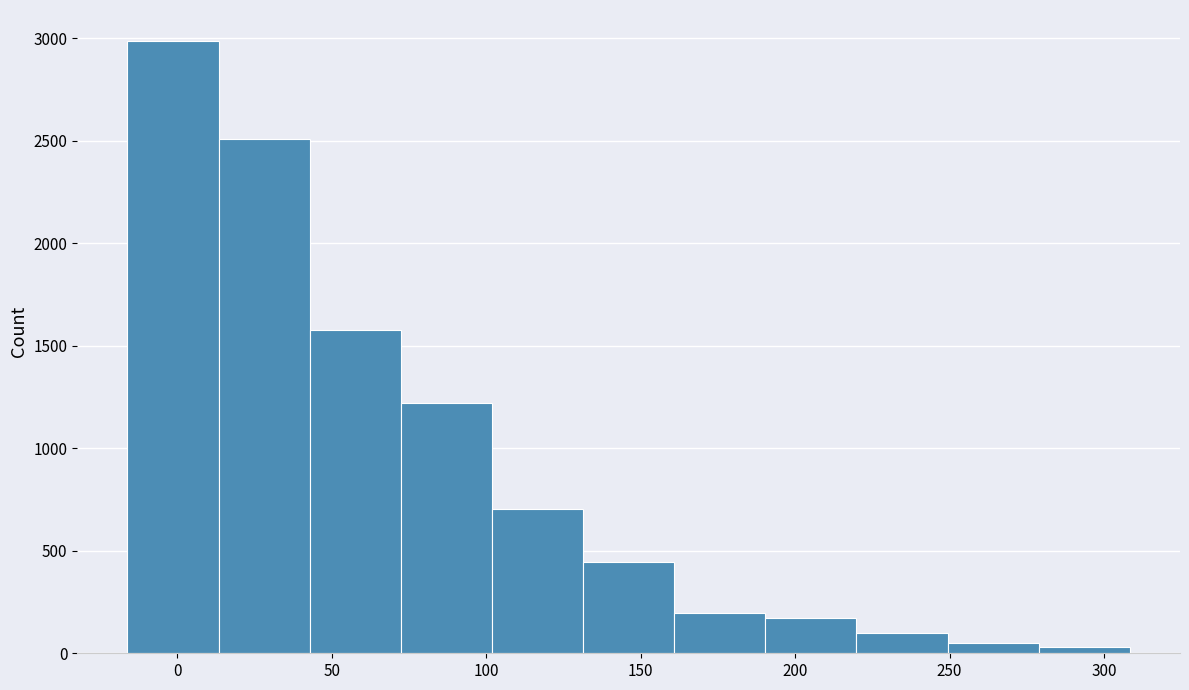

What is the height of the bar covering 250 to 280 on the x-axis? Neither the bar edges nor the heights are printed on the chart, so give them approximately, as read against the axes.

50